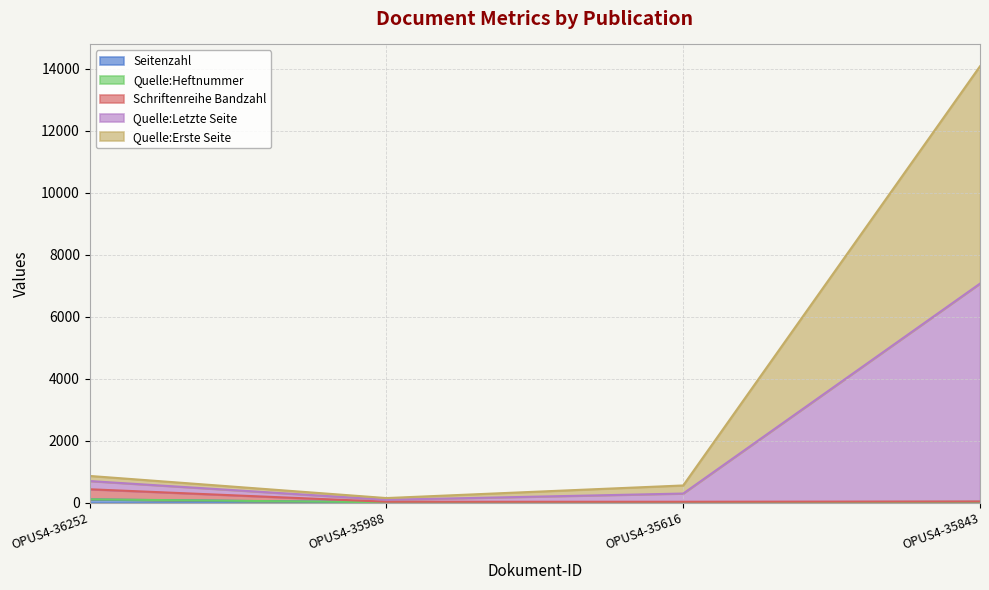

Does the chart have visible grid lines?

Yes